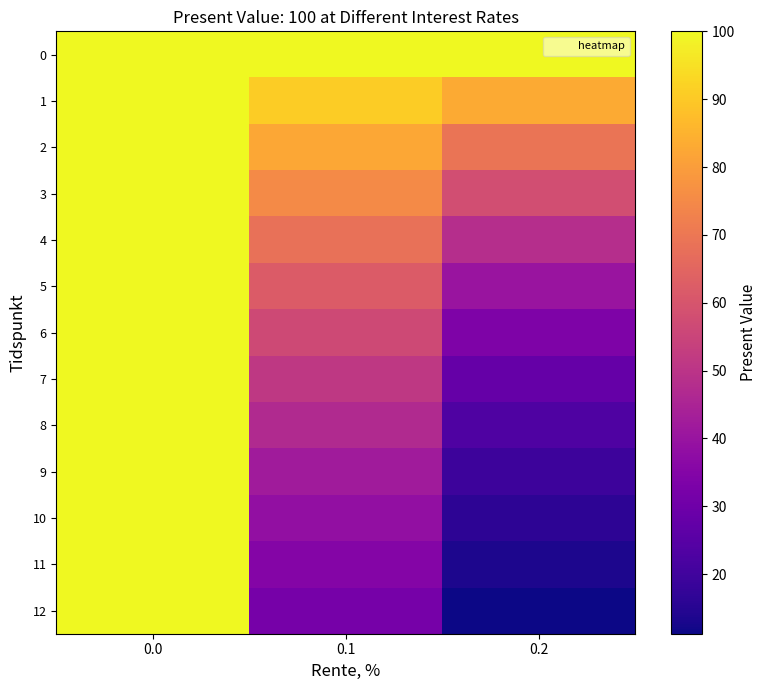

Reading left to right, transcribe all the data shown in this chart.

0: 0.0=100.0	0.1=100.0	0.2=100.0
1: 0.0=100.0	0.1=90.9	0.2=83.3
2: 0.0=100.0	0.1=82.6	0.2=69.4
3: 0.0=100.0	0.1=75.1	0.2=57.9
4: 0.0=100.0	0.1=68.3	0.2=48.2
5: 0.0=100.0	0.1=62.1	0.2=40.2
6: 0.0=100.0	0.1=56.4	0.2=33.5
7: 0.0=100.0	0.1=51.3	0.2=27.9
8: 0.0=100.0	0.1=46.7	0.2=23.3
9: 0.0=100.0	0.1=42.4	0.2=19.4
10: 0.0=100.0	0.1=38.6	0.2=16.2
11: 0.0=100.0	0.1=35.0	0.2=13.5
12: 0.0=100.0	0.1=31.9	0.2=11.2